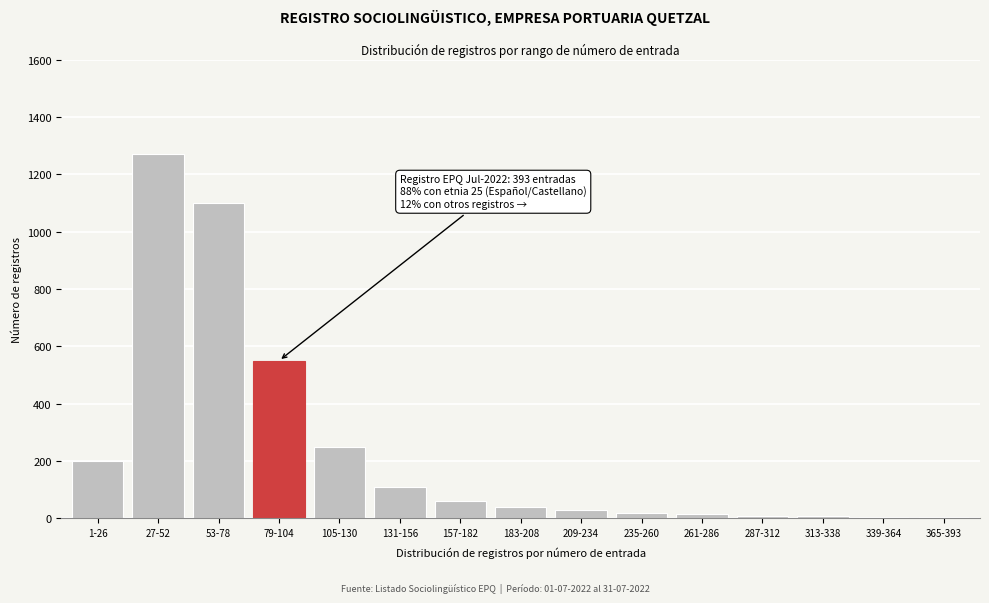

What is the change in value from 1-26 to 27-52?

+1070